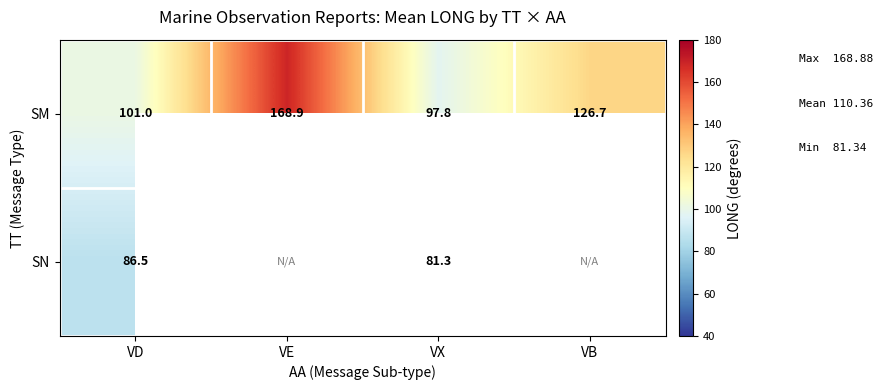

Where does the SM series first go above 126?

VE